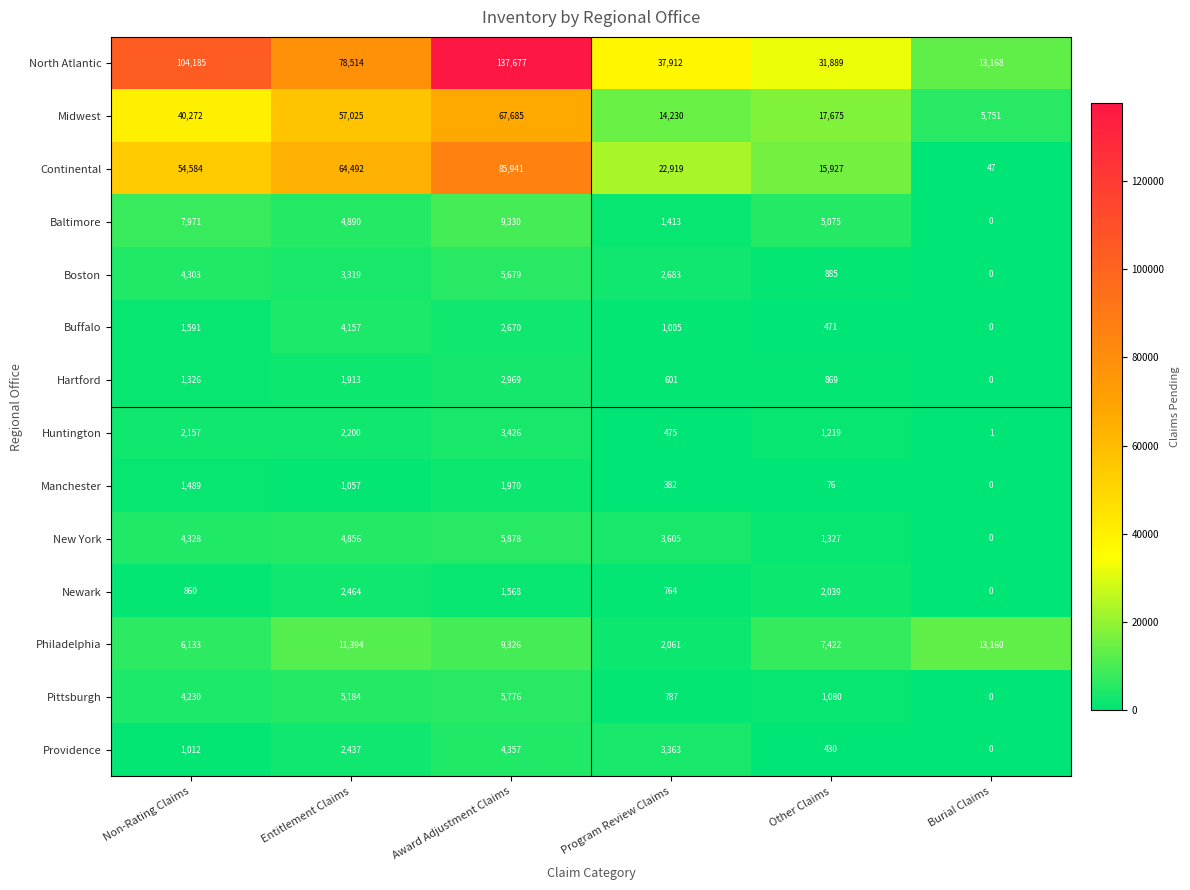

Which series has the largest range (max minus min)?

North Atlantic